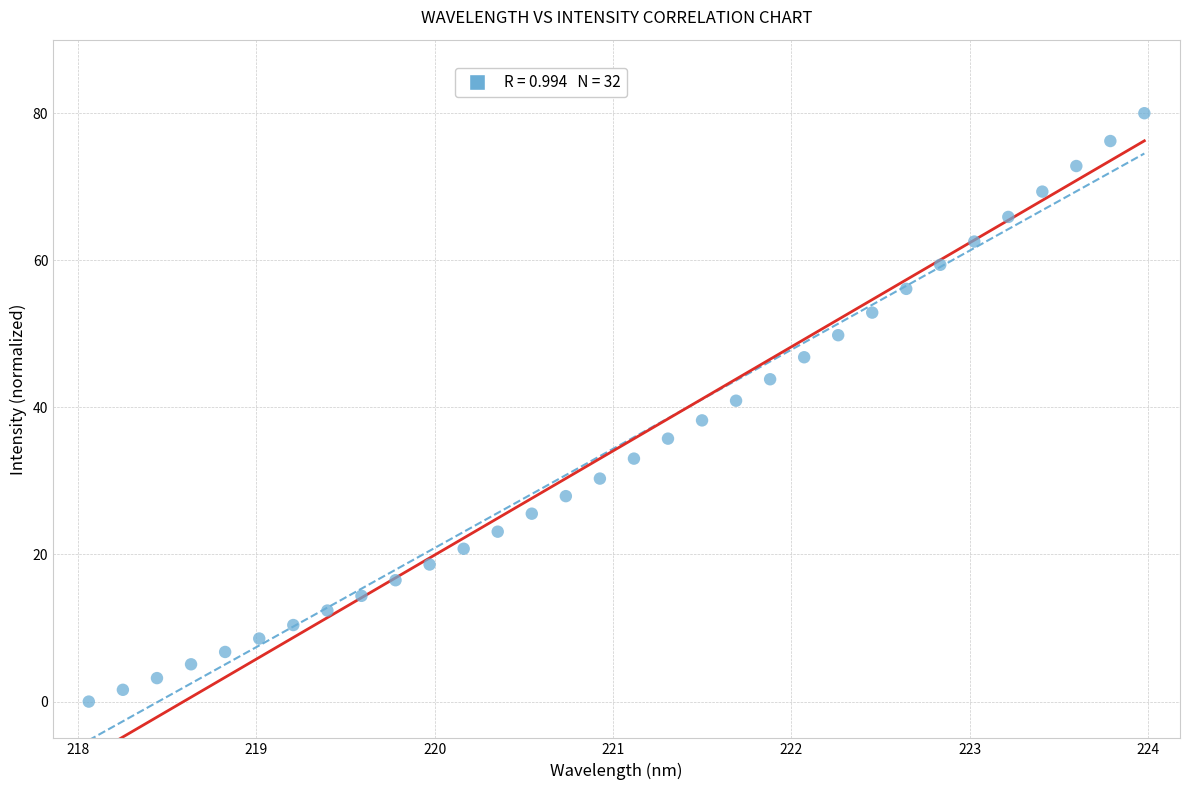

What is the range of X values (max minus min)?

5.9